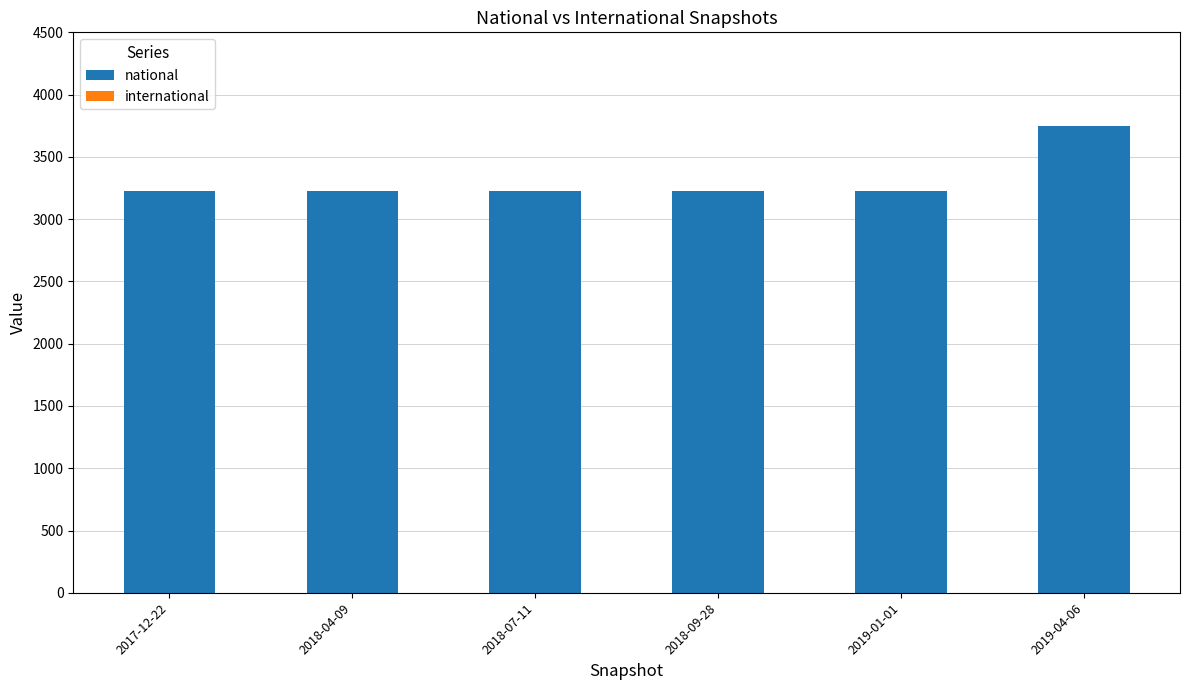

What is the label of the 5th bar from the right?

2018-04-09